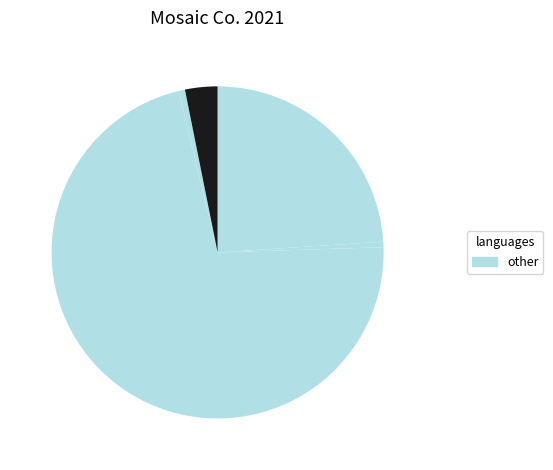

How many slices are in this pie chart?

5